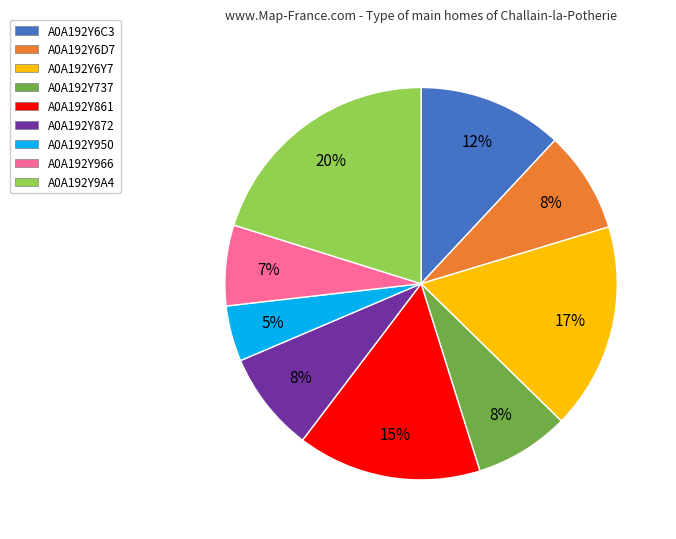

Between A0A192Y6D7 and A0A192Y861, which is larger?

A0A192Y861